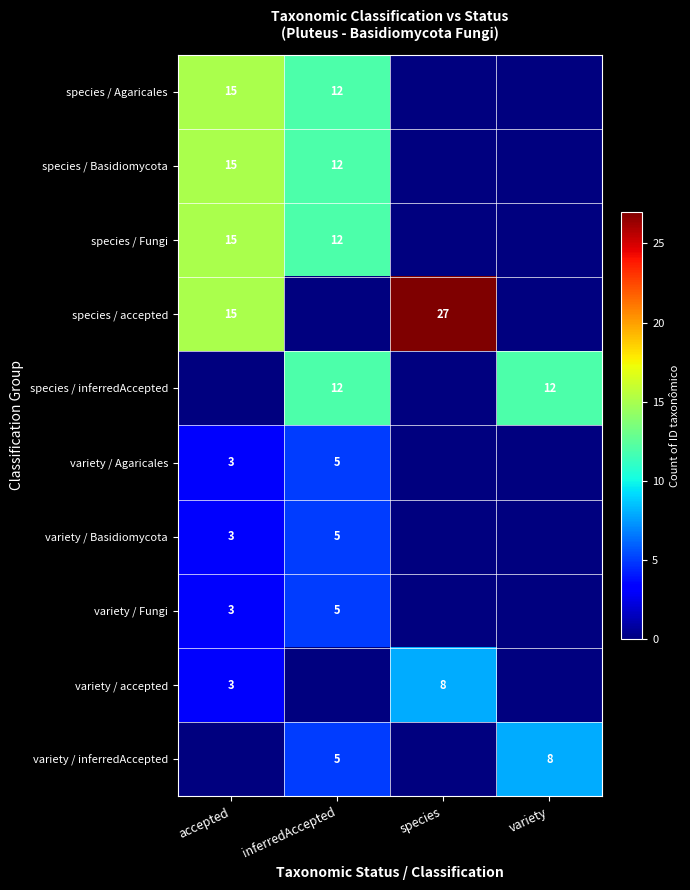

What is the difference between the variety / accepted values at accepted and species?

5